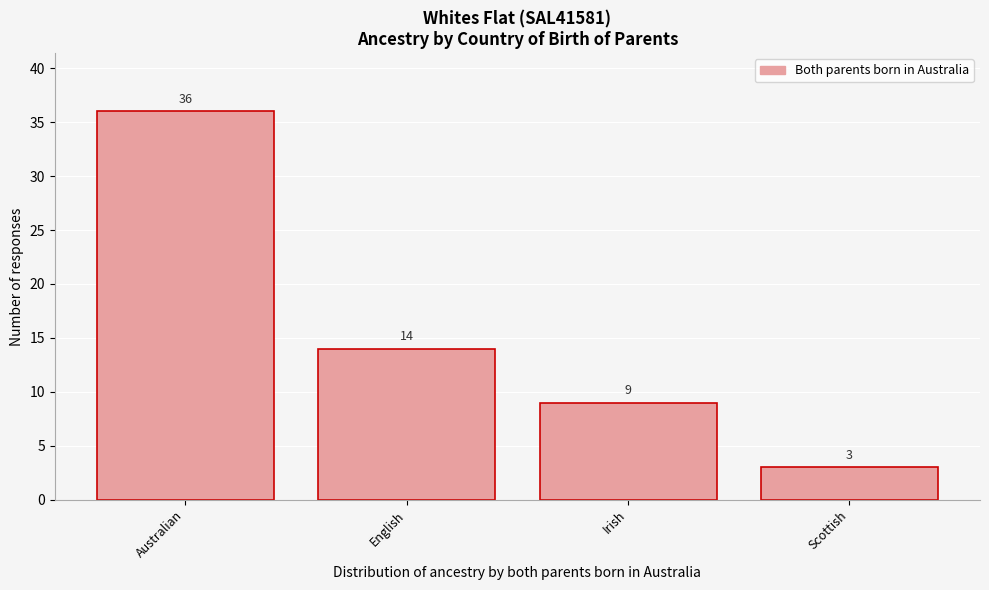

Reading left to right, transcribe all the data shown in this chart.

Australian=36	English=14	Irish=9	Scottish=3